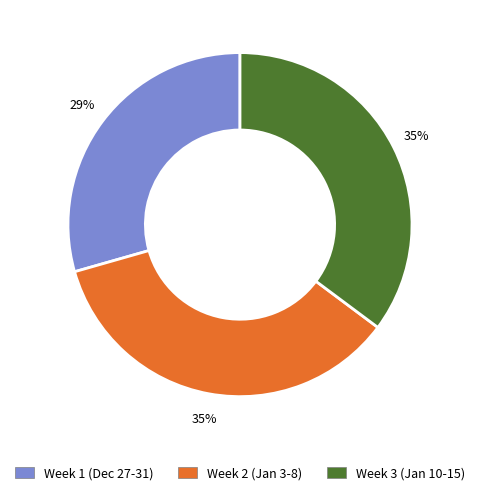

To the nearest percent, what is the average slice percentage?

33%